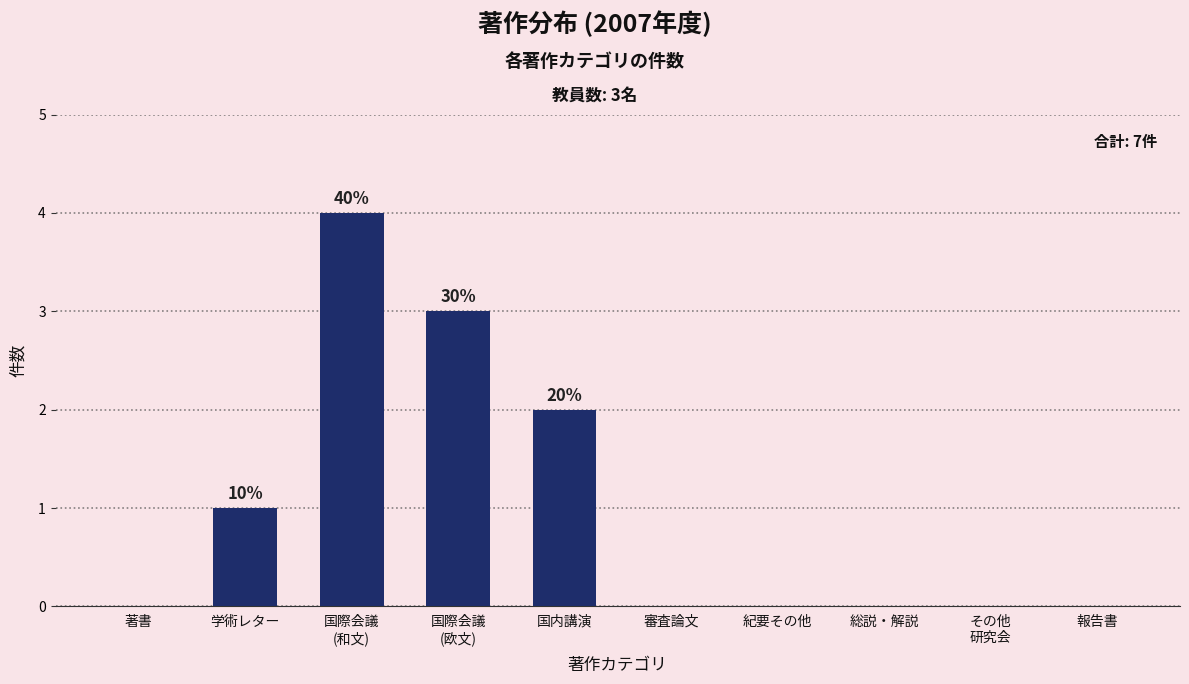

Between 紀要その他 and 学術レター, which is larger?

学術レター